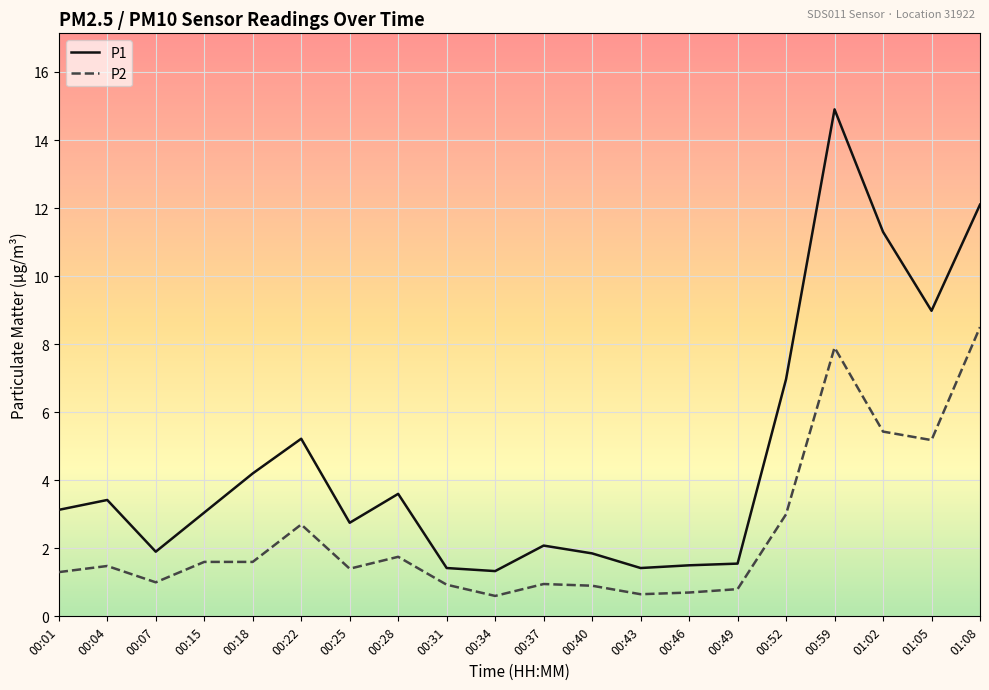

Does the chart have visible grid lines?

Yes